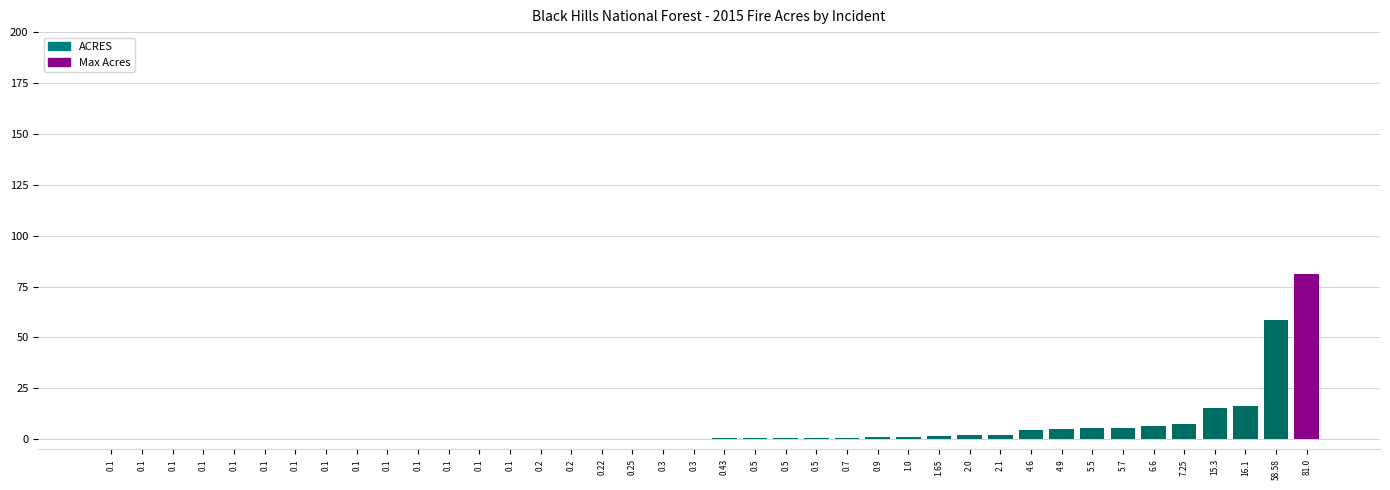

Which category has the highest value across all series?

81.0